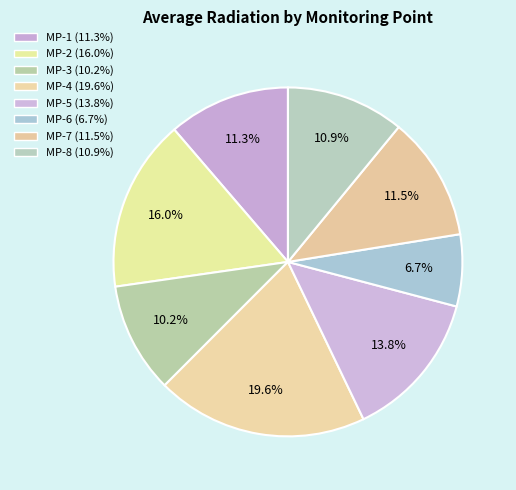

Count the number of slices in the pie.

8